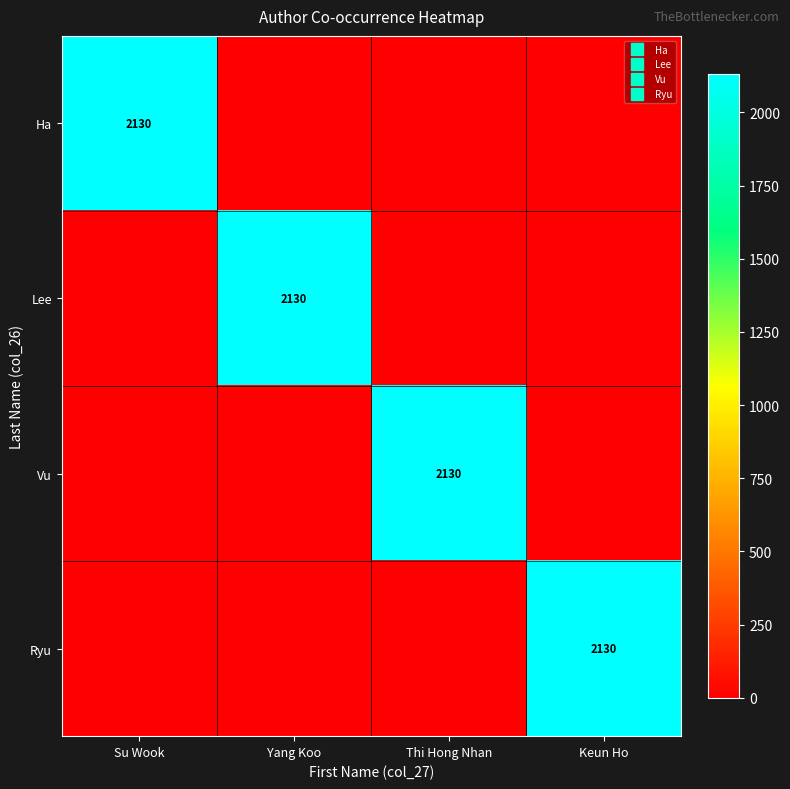

What is the difference between the highest and lowest values at Keun Ho?

2130